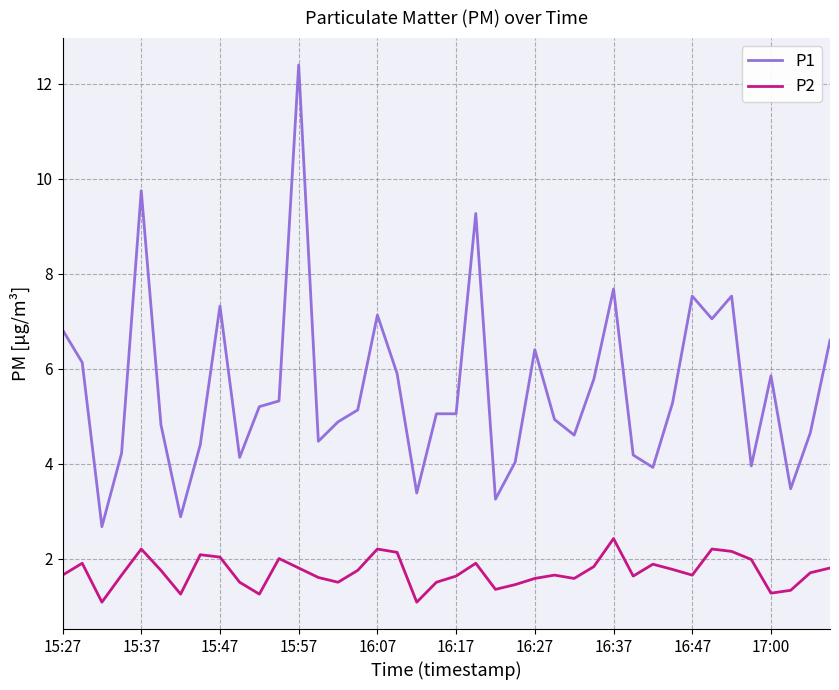

Rank the series by their maximum value, from highest to lowest.

P1, P2